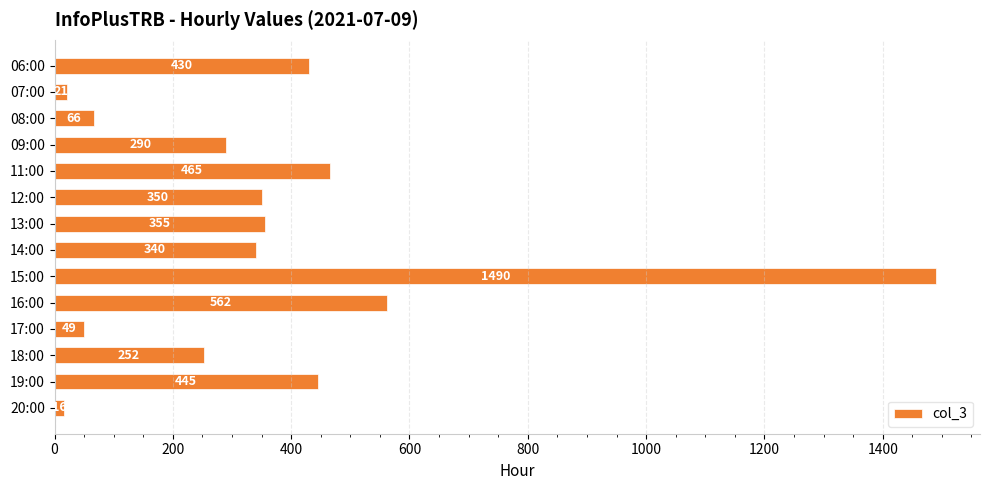

What is the sum of all values?

5131